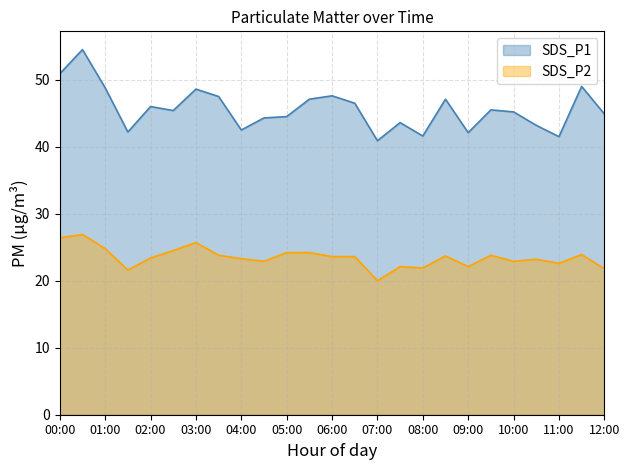

What is the maximum value for SDS_P1?

54.5